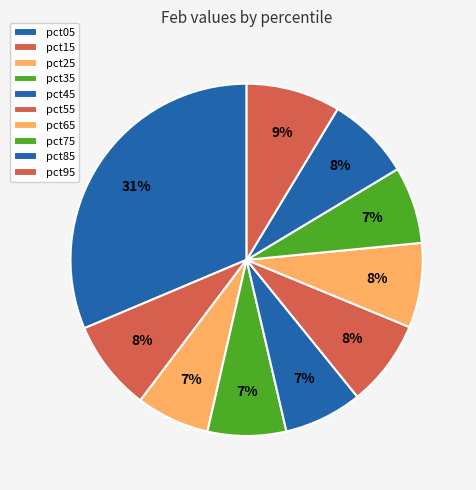

Rank the categories by value from lowest to highest.

pct25, pct75, pct45, pct35, pct85, pct65, pct55, pct15, pct95, pct05